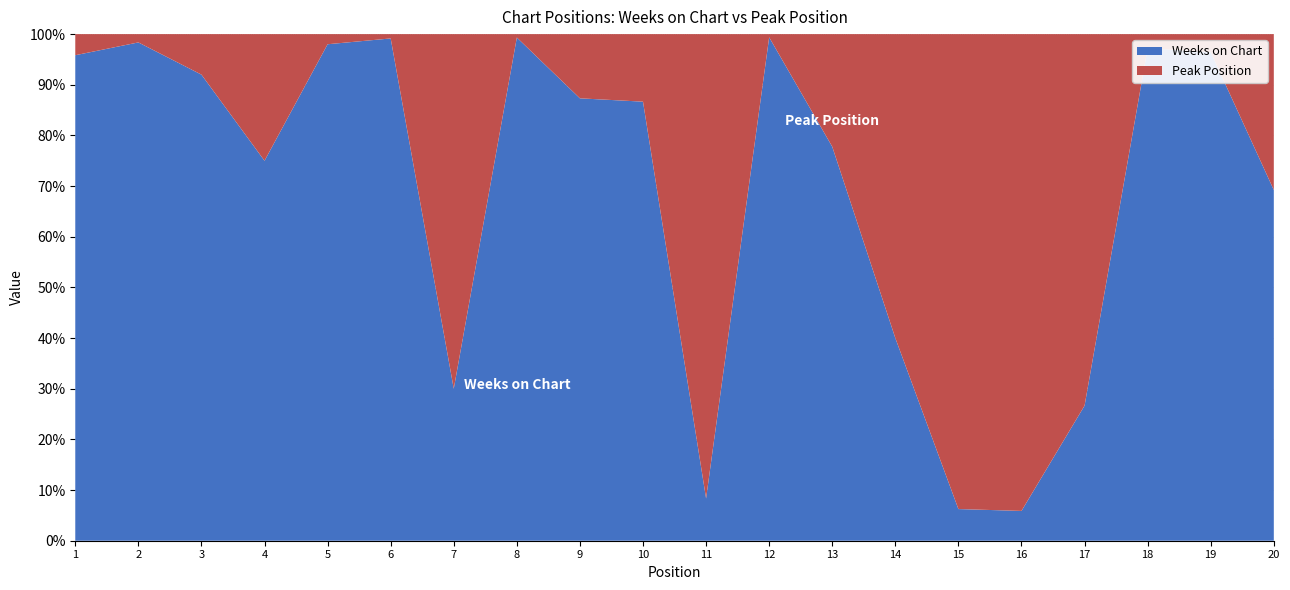

Reading right to left, extract all data points from this chart.

Weeks on Chart: 20=9	19=135	18=70	17=4	16=1	15=1	14=4	13=7	12=158	11=1	10=13	9=62	8=148	7=3	6=116	5=49	4=12	3=23	2=60	1=23
Peak Position: 20=4	19=5	18=2	17=11	16=16	15=15	14=6	13=2	12=1	11=11	10=2	9=9	8=1	7=7	6=1	5=1	4=4	3=2	2=1	1=1